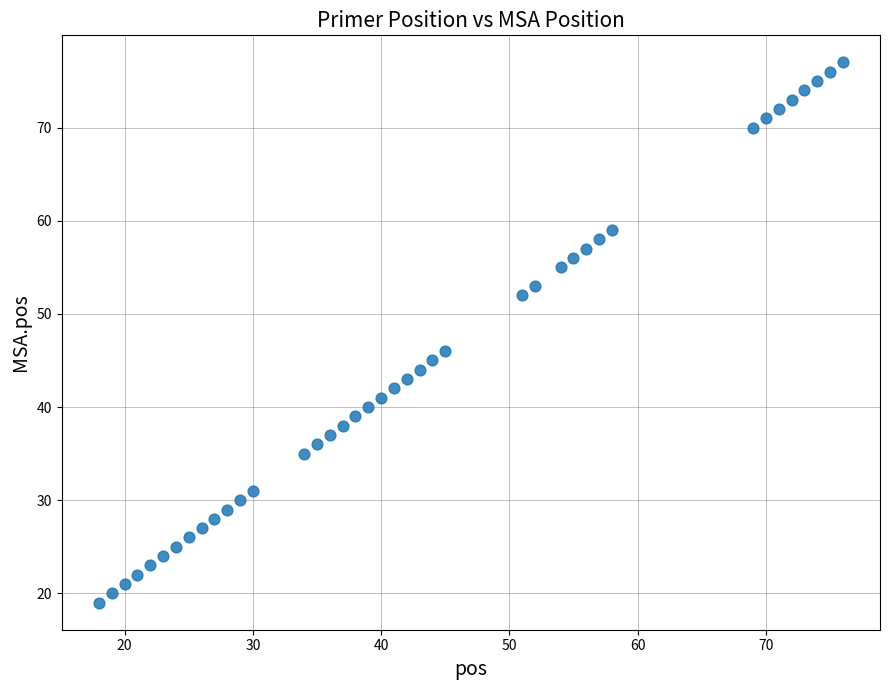

What Y value in the scatter plot is closest to 48?

46